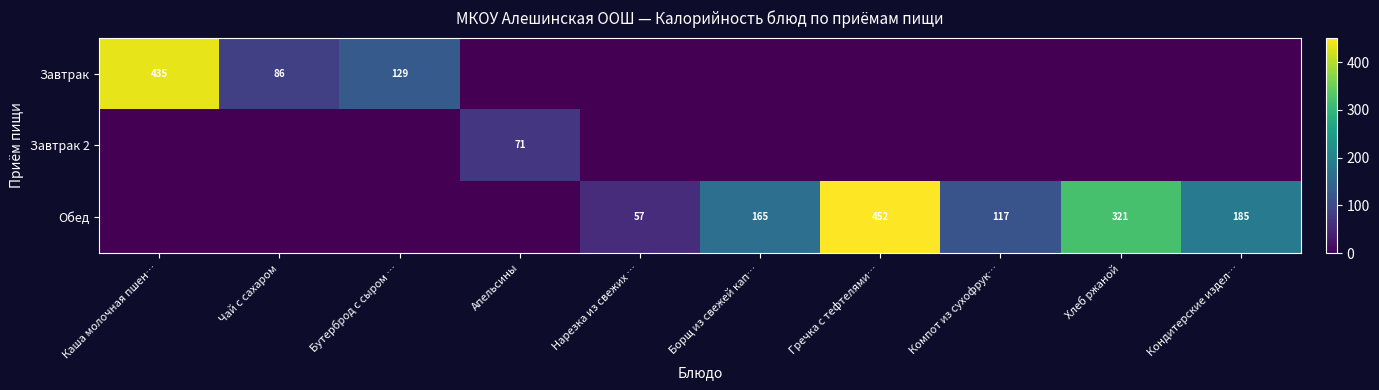

Is the value of Завтрак at Бутерброд с сыром … greater than the value of Обед at Кондитерские издел…?

No